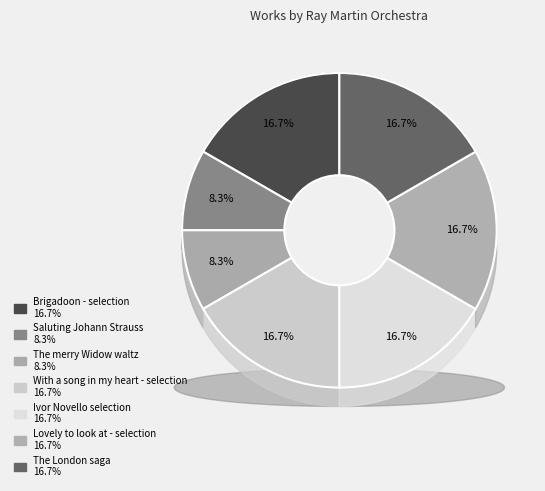

What percentage is NOT represented by Saluting Johann Strauss?

91.7%